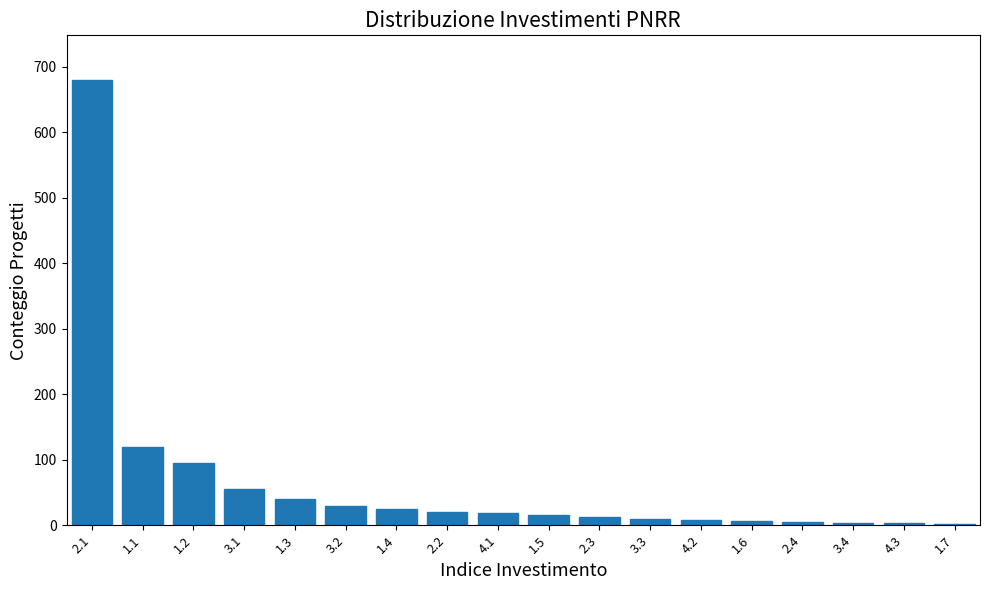

What is the sum of all values?

1149